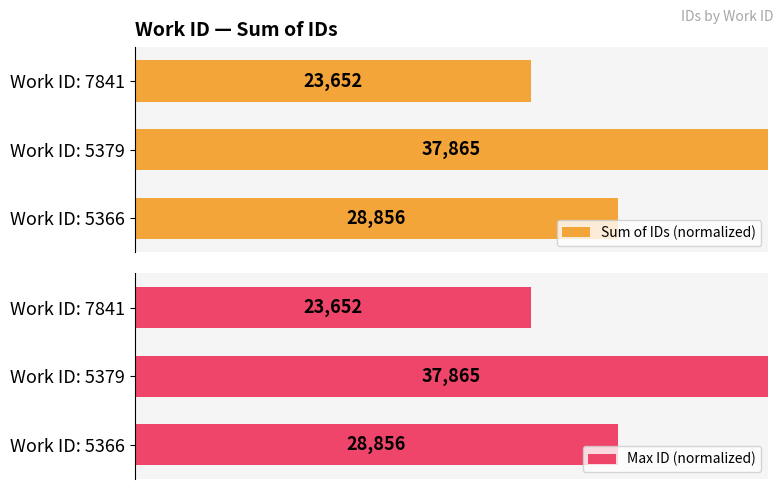

Which series changed the most between Work ID: 5366 and Work ID: 7841?

Sum of IDs (normalized)